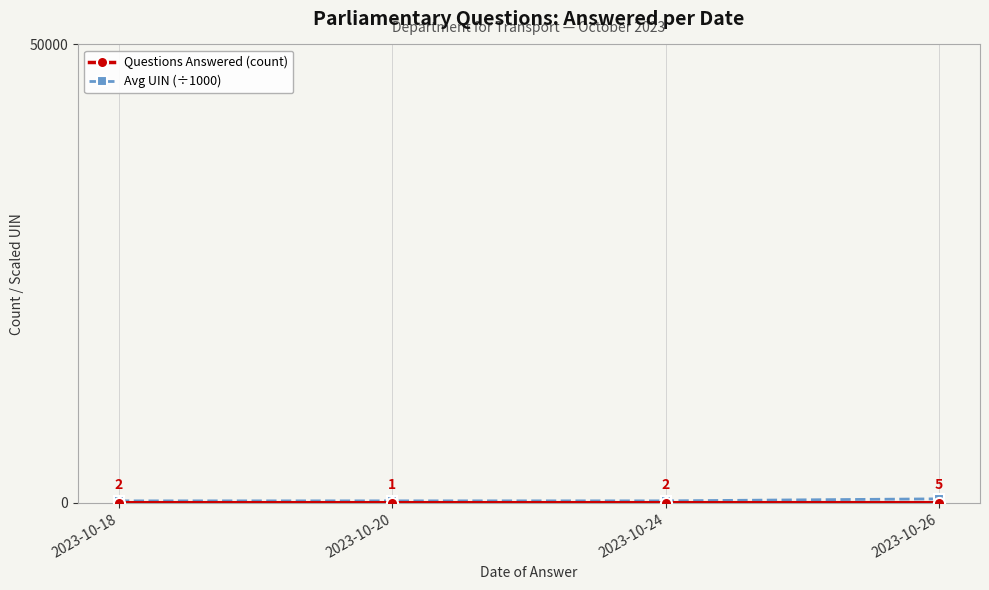

What is the maximum value shown in the chart?

424.4